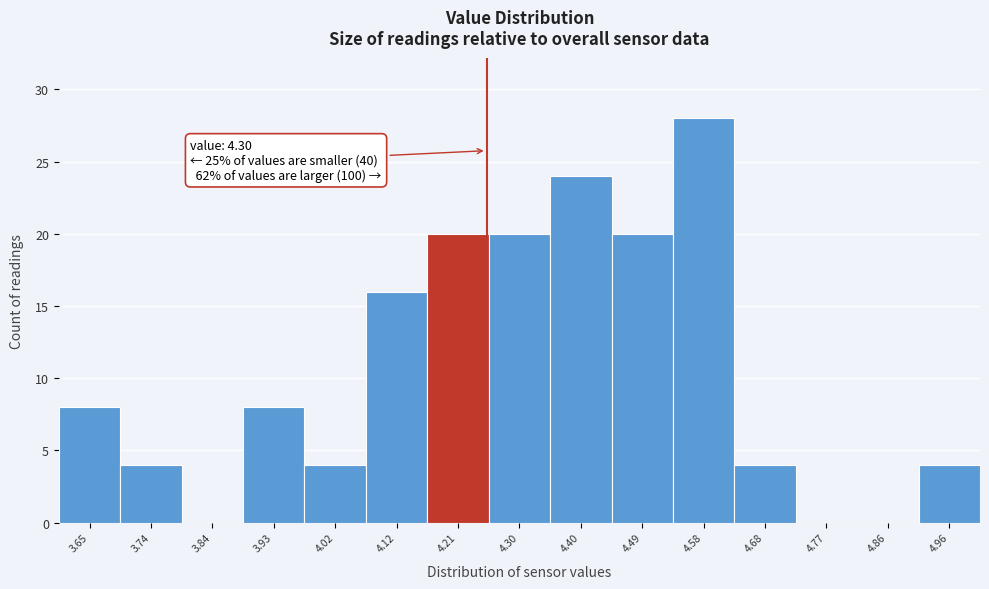

Reading right to left, what are all the values shown in this chart?

4.96=4	4.86=0	4.77=0	4.68=4	4.58=28	4.49=20	4.40=24	4.30=20	4.21=20	4.12=16	4.02=4	3.93=8	3.84=0	3.74=4	3.65=8